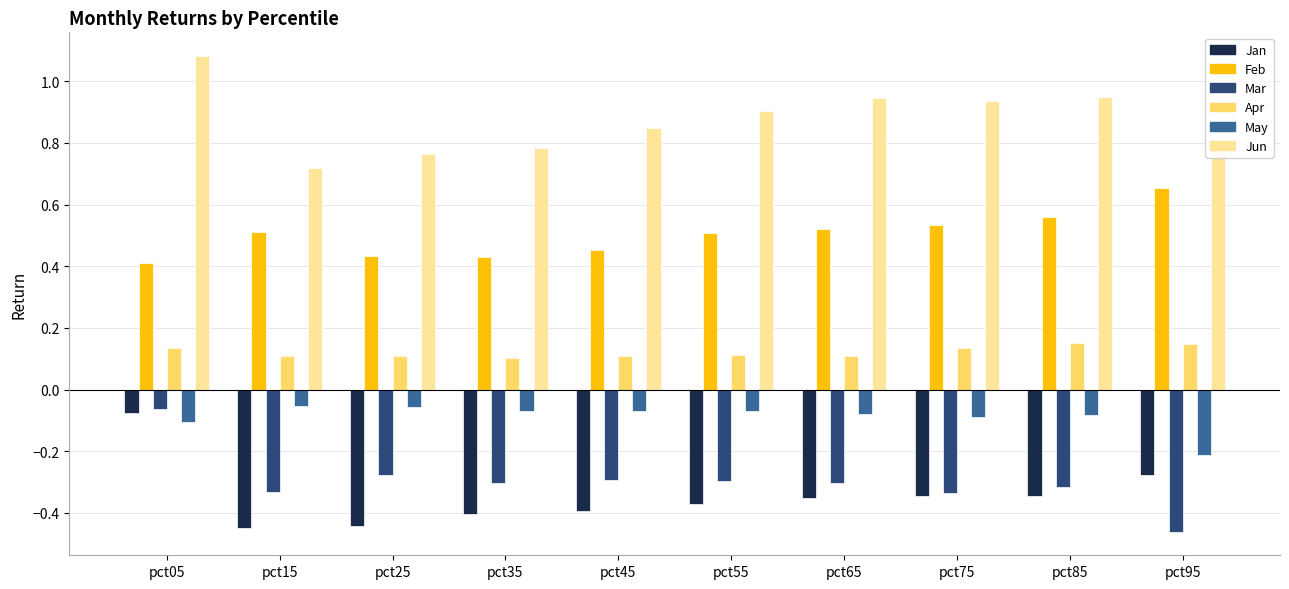

How many series are shown in this chart?

6